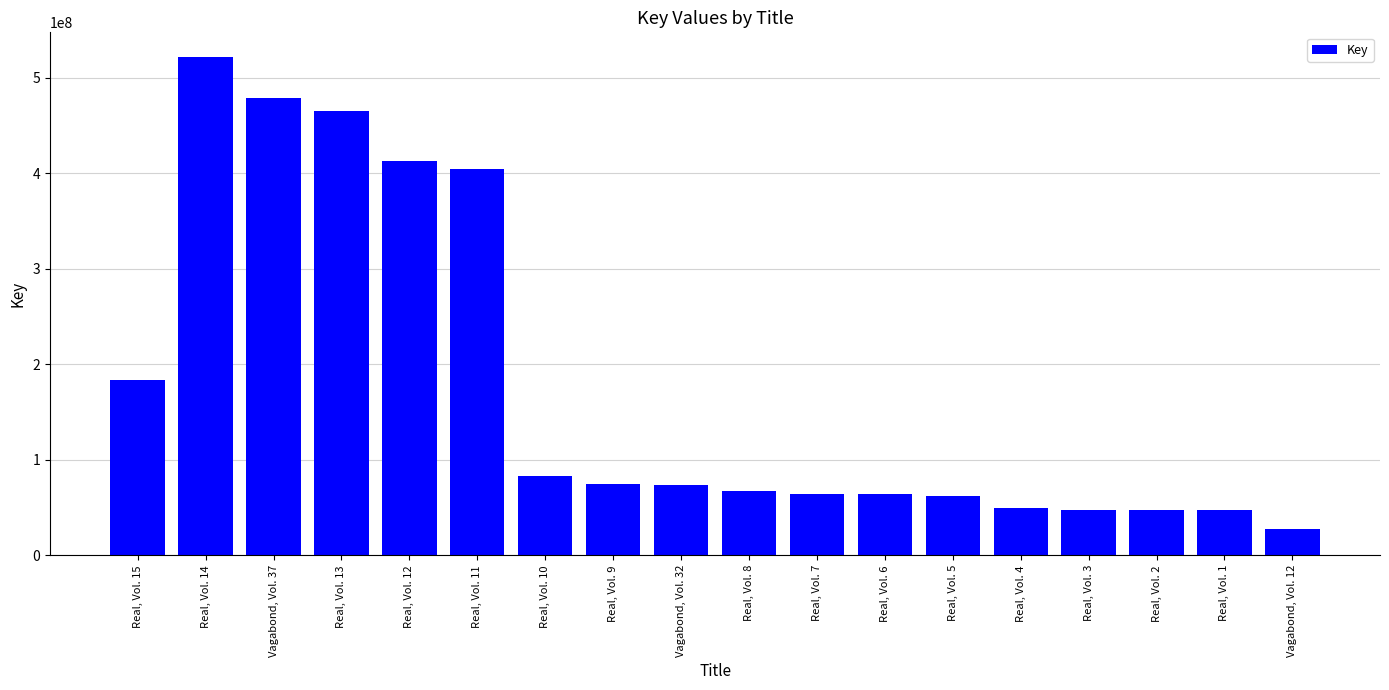

What is the label of the 10th bar from the right?

Vagabond, Vol. 32